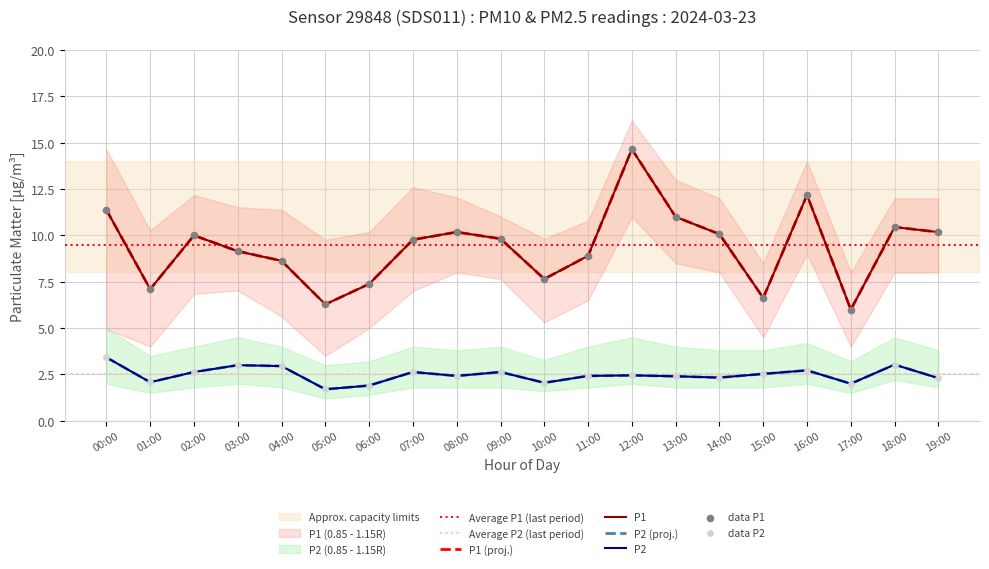

At which category is the sum across all series the highest?

12:00